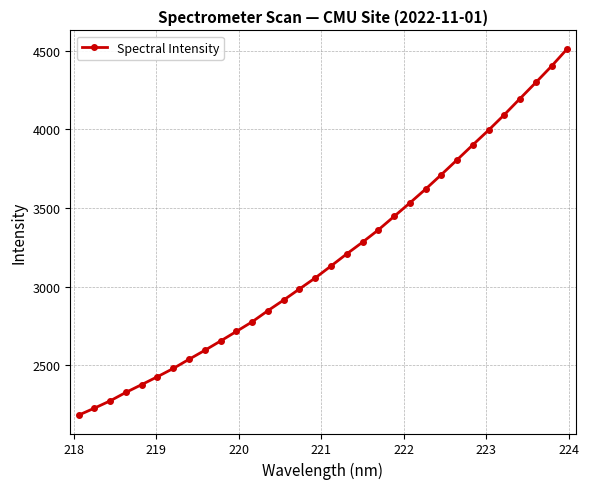

What is the maximum value shown in the chart?

4513.5